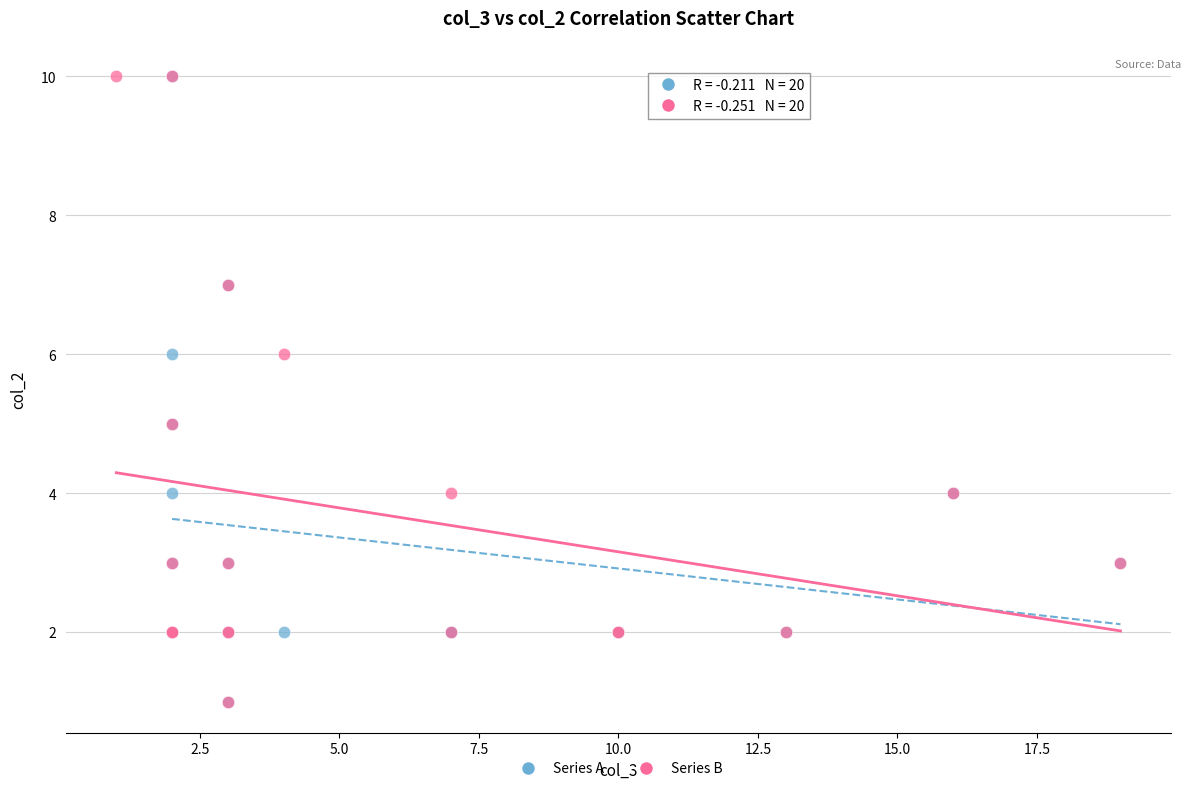

What are all the series names shown in the legend?

Series A, Series B